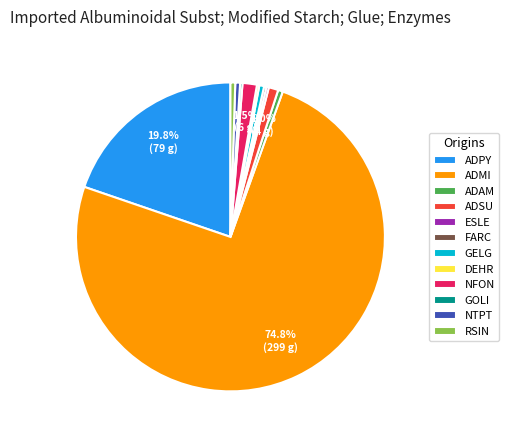

Which category has the biggest portion of the pie?

ADMI